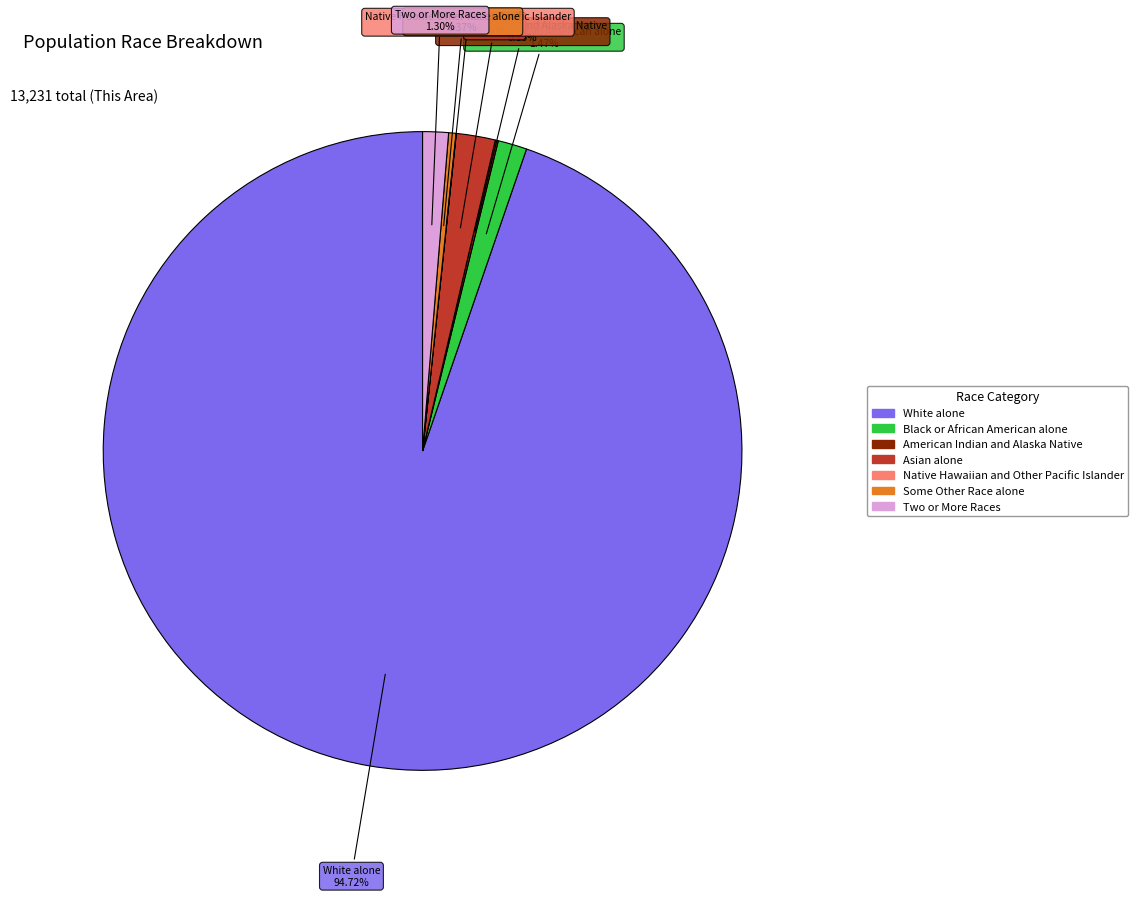

What portion of the pie excludes Asian alone?

98.0%